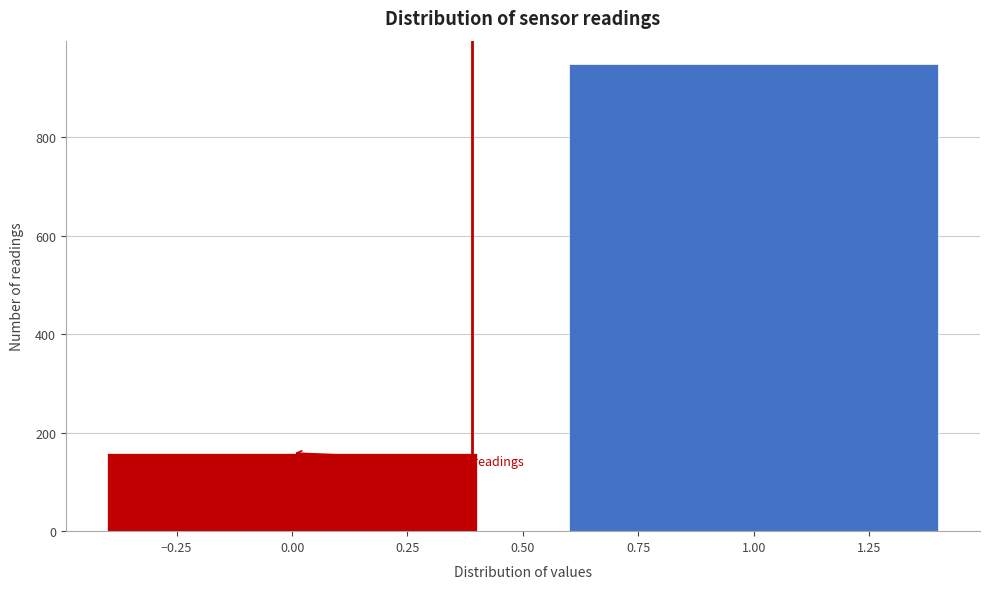

Reading left to right, what are all the values shown in this chart?

159	949